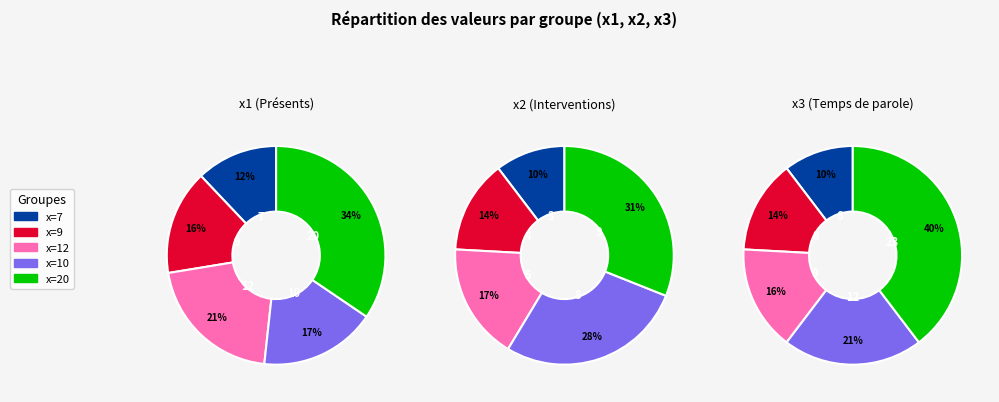

How many slices are in this pie chart?

5